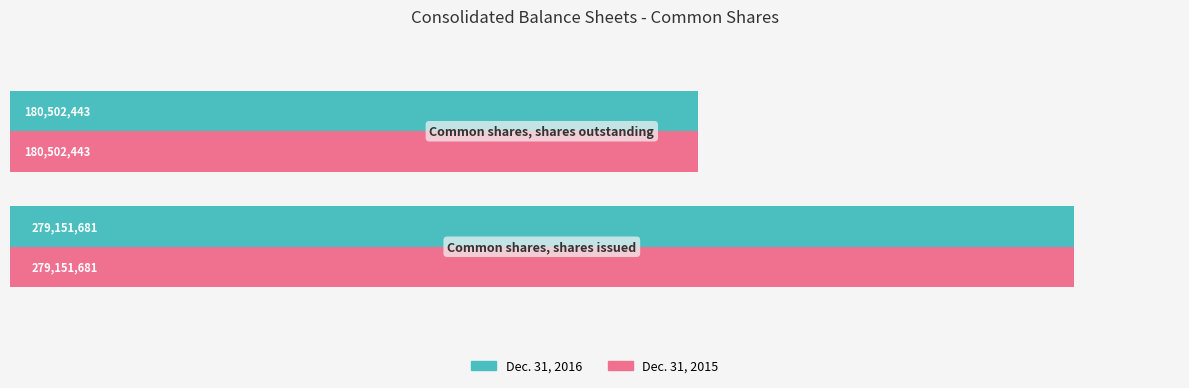

Reading left to right, extract all data points from this chart.

Dec. 31, 2016: 279151681	180502443
Dec. 31, 2015: 279151681	180502443